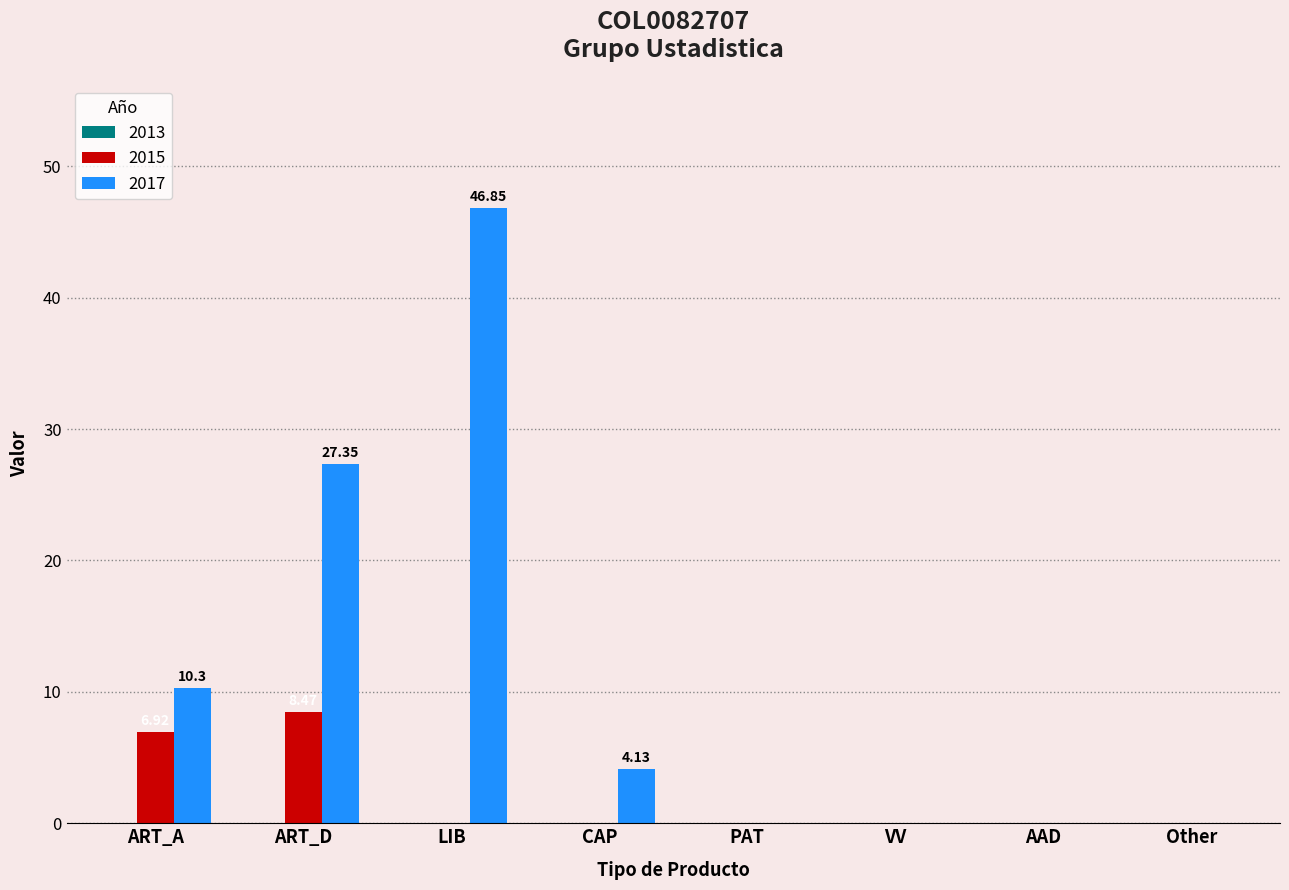

Reading left to right, list all the values displayed in this chart.

2015: ART_A=6.9	ART_D=8.5	LIB=0.0	CAP=0.0	PAT=0.0	VV=0.0	AAD=0.0	Other=0.0
2017: ART_A=10.3	ART_D=27.4	LIB=46.9	CAP=4.1	PAT=0.0	VV=0.0	AAD=0.0	Other=0.0